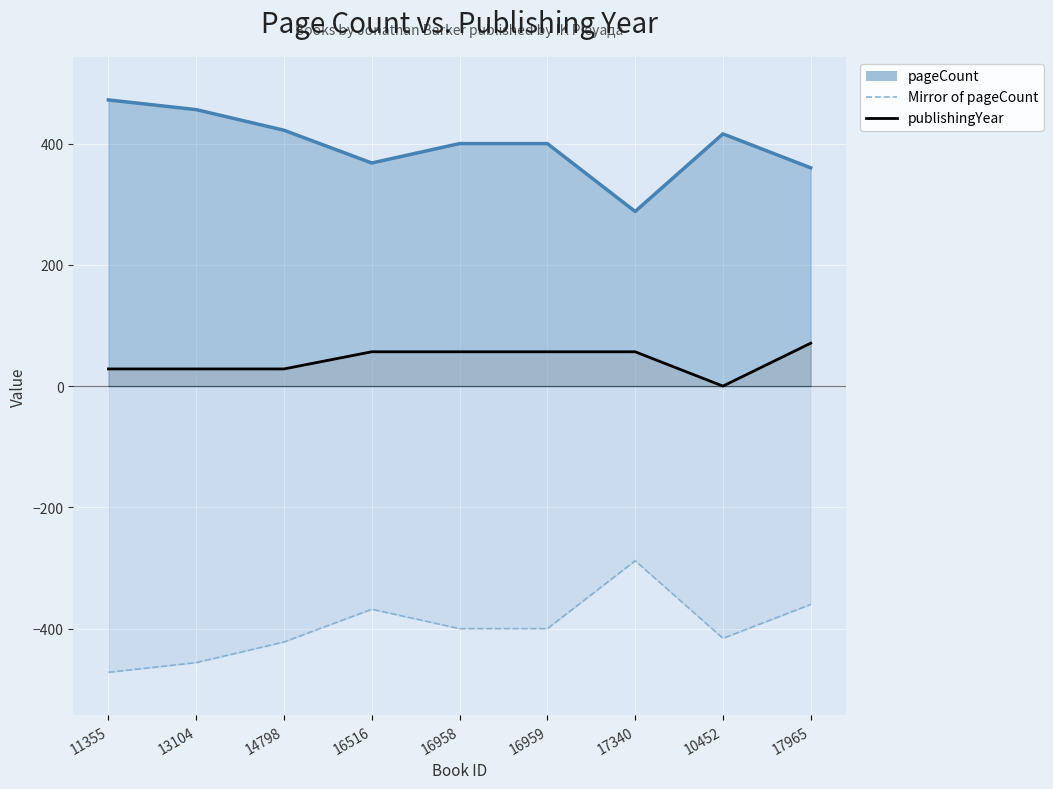

What is the total value across all series at 17965?

-289.2